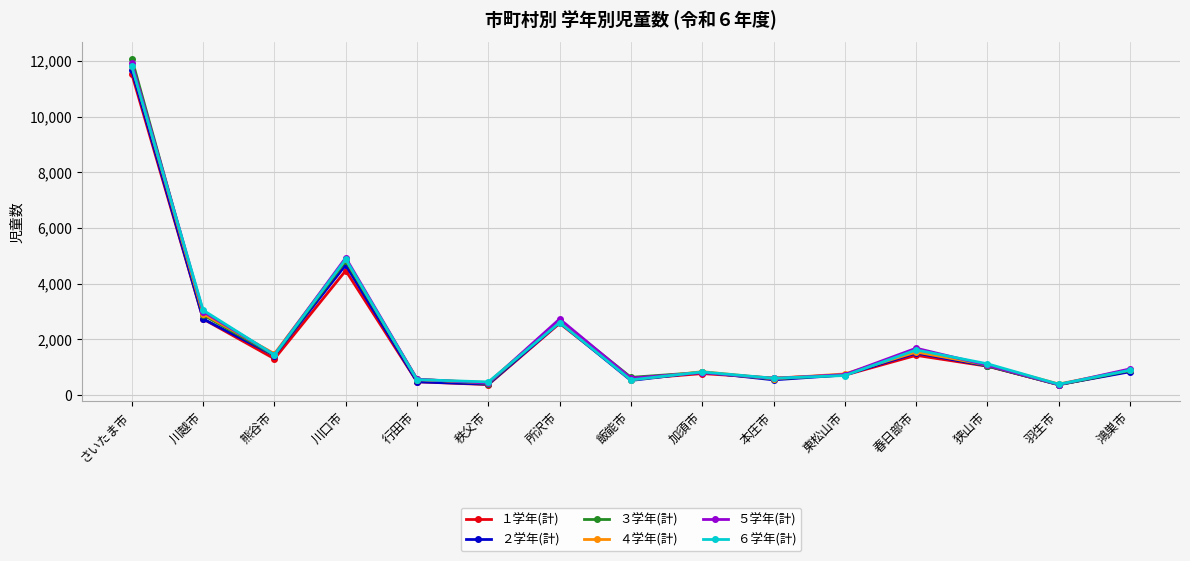

What is the total value across all series at 本庄市?

3548